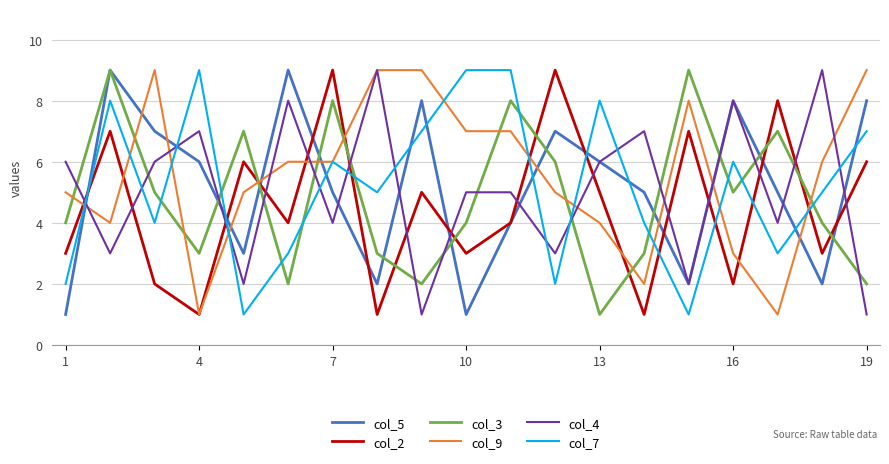

Which series ends up on top after the final intersection of col_9 and col_5?

col_9